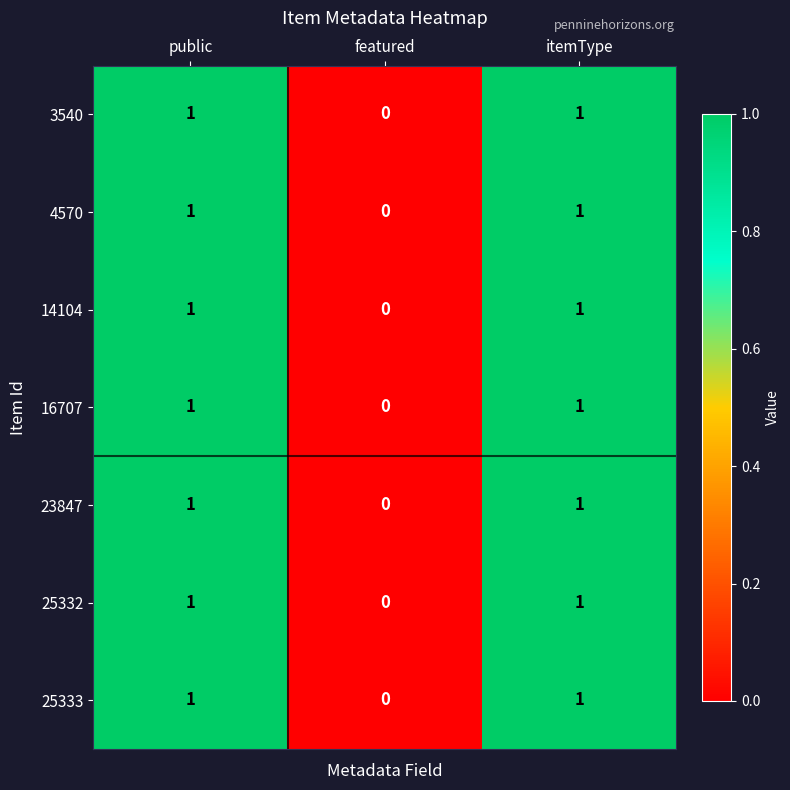

Is the value of 3540 at public greater than the value of 16707 at featured?

Yes